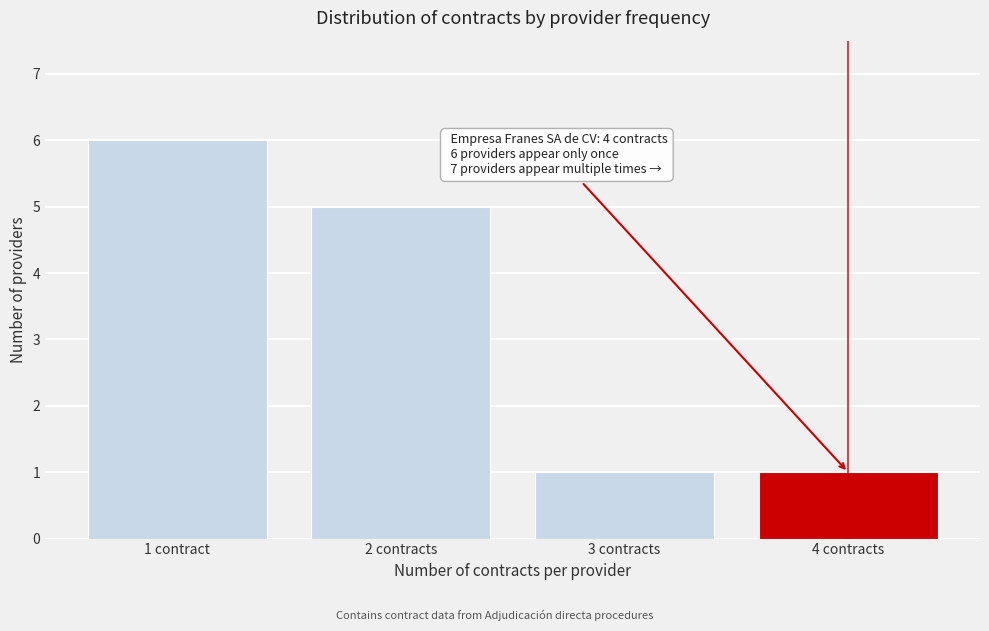

Reading left to right, what are all the values shown in this chart?

6	5	1	1